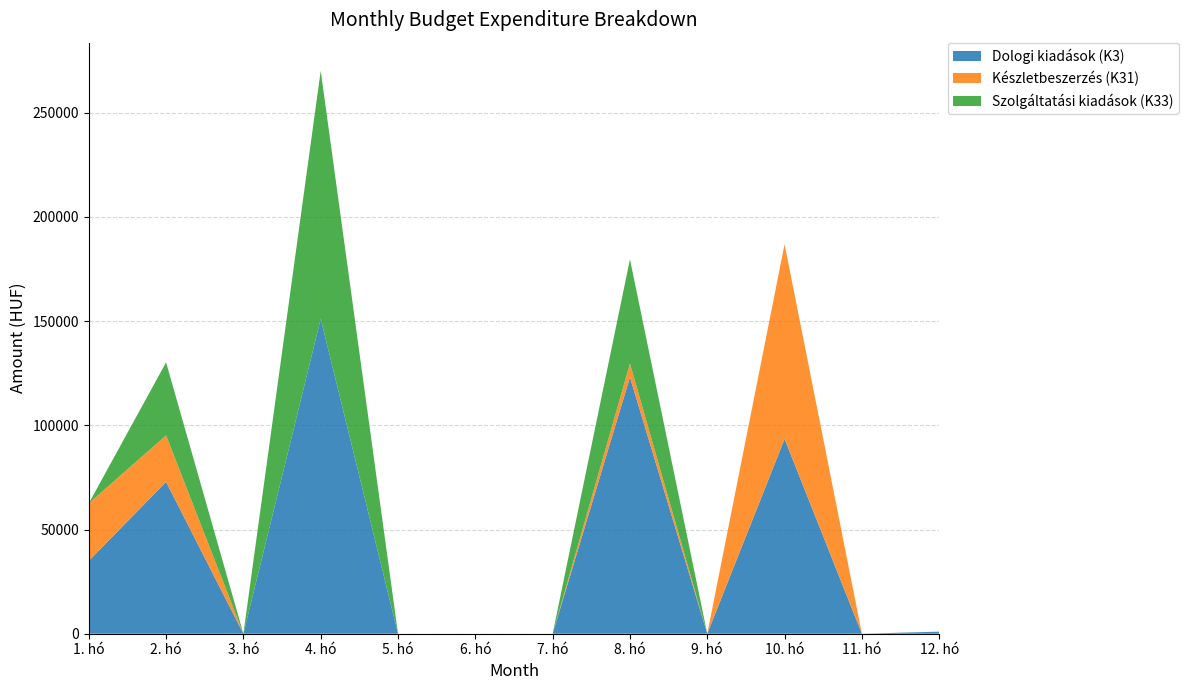

Reading left to right, extract all data points from this chart.

Dologi kiadások (K3): 1. hó=35000	2. hó=72848	3. hó=0	4. hó=151130	5. hó=0	6. hó=0	7. hó=0	8. hó=123055	9. hó=0	10. hó=93467	11. hó=0	12. hó=1000
Készletbeszerzés (K31): 1. hó=27559	2. hó=22360	3. hó=0	4. hó=0	5. hó=0	6. hó=0	7. hó=0	8. hó=6614	9. hó=0	10. hó=93467	11. hó=0	12. hó=0
Szolgáltatási kiadások (K33): 1. hó=0	2. hó=35000	3. hó=0	4. hó=119000	5. hó=0	6. hó=0	7. hó=0	8. hó=50000	9. hó=0	10. hó=0	11. hó=0	12. hó=0